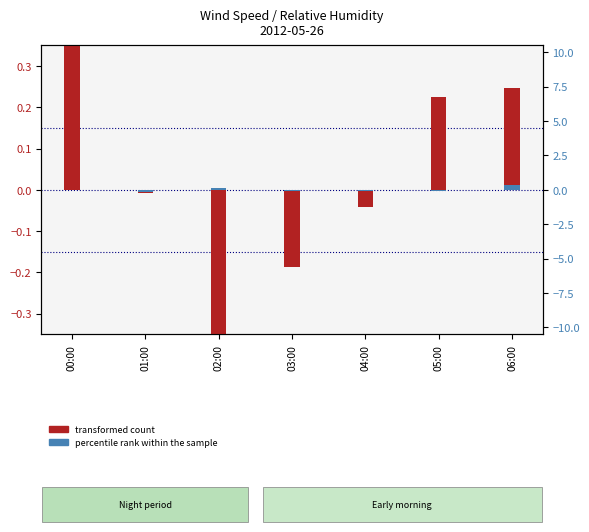

The value of transformed count at 06:00 is 0.2. True or false?

True